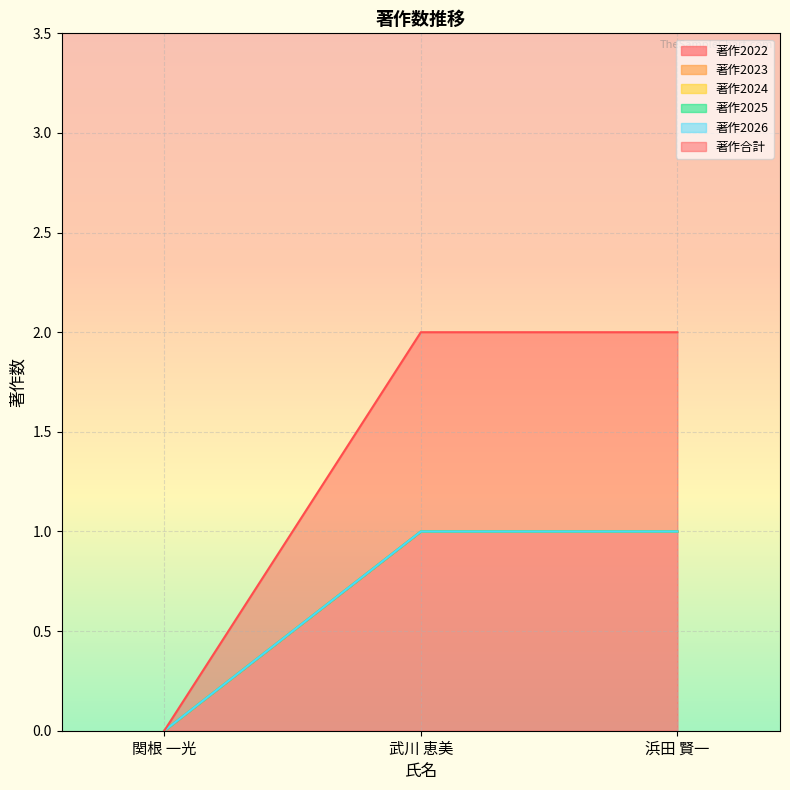

Reading left to right, what are all the values shown in this chart?

著作2022: 0	1	1
著作2023: 0	0	0
著作2024: 0	0	0
著作2025: 0	0	0
著作2026: 0	0	0
著作合計: 0	1	1